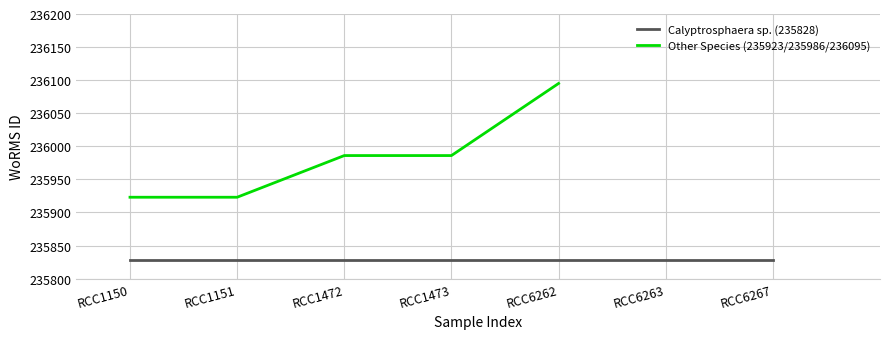

True or false: there are more than 1 points higher than both neighbors.

False